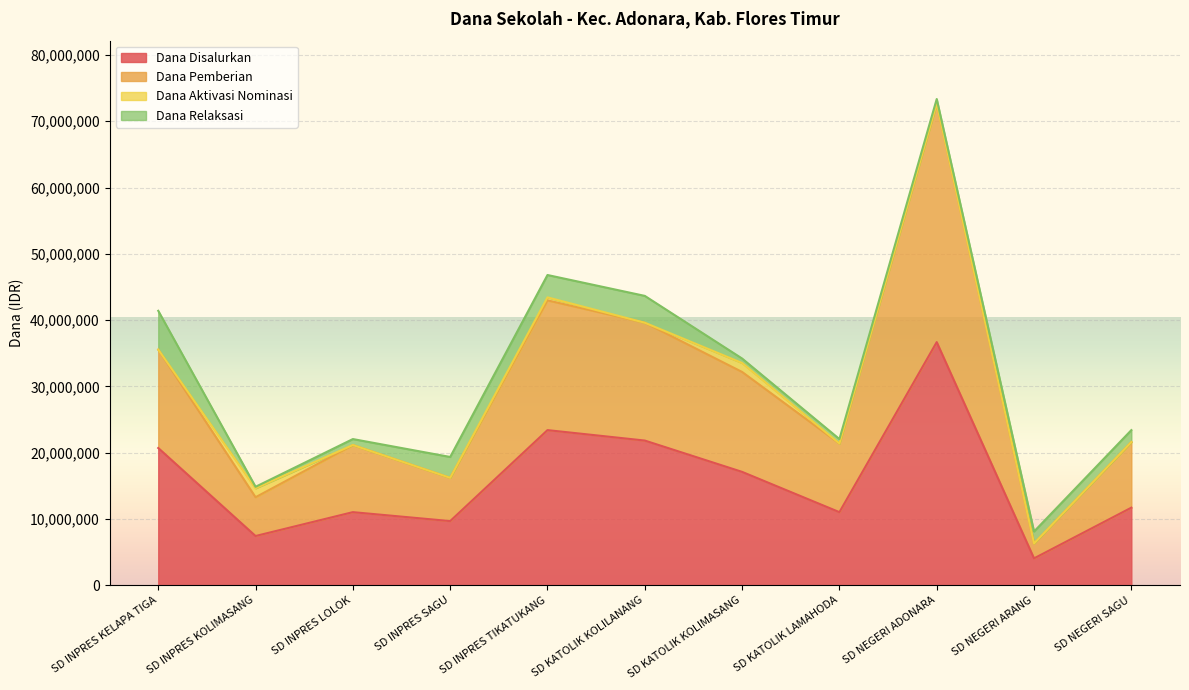

The Dana Pemberian series shows 12968740 at SD INPRES KELAPA TIGA. True or false?

False